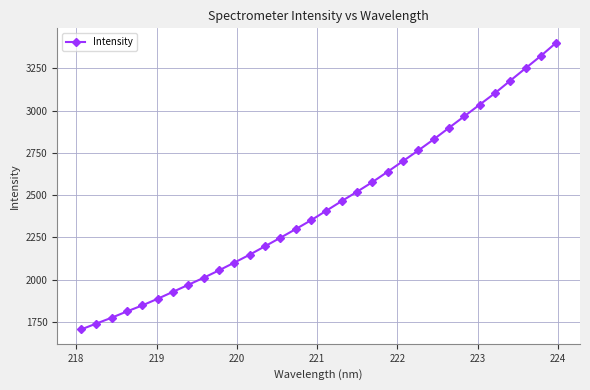

What is the minimum value shown in the chart?

1705.8